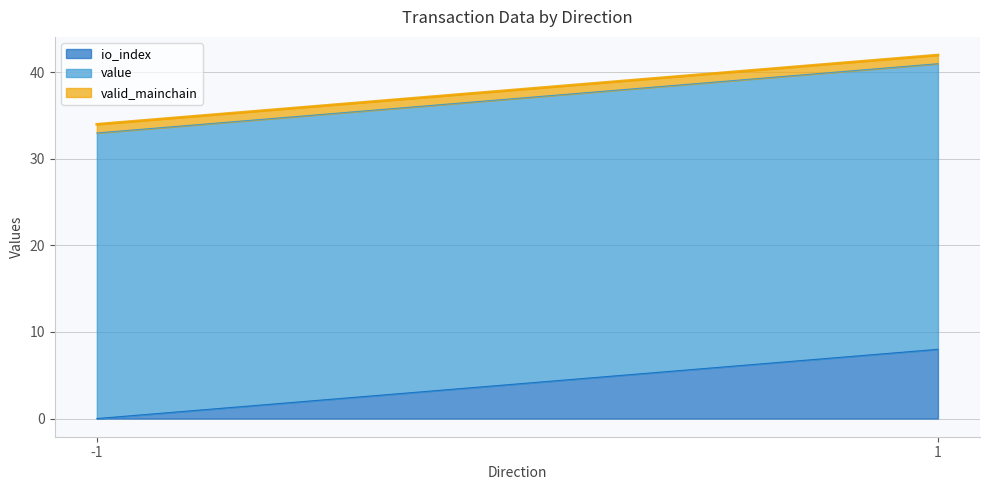

Is it true that value equals 33.0 at 1?

True